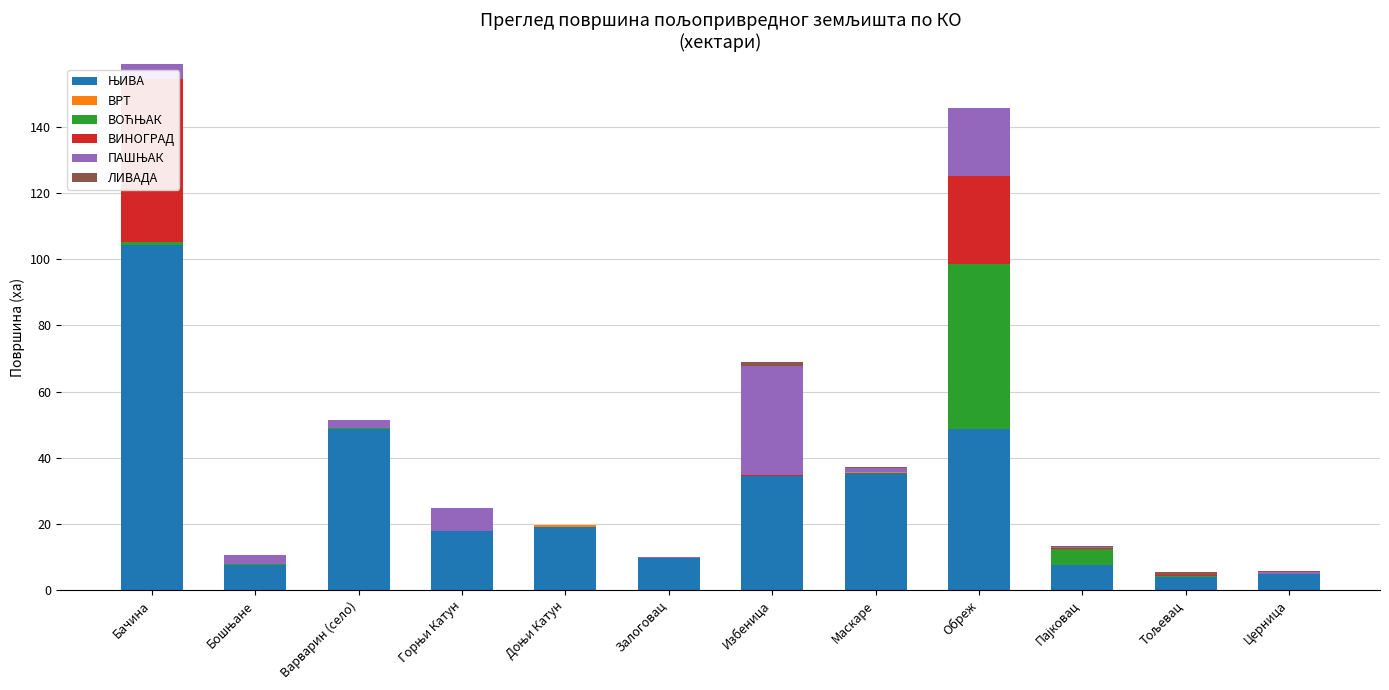

Which has a higher value, Обреж or Варварин (село)?

Варварин (село)